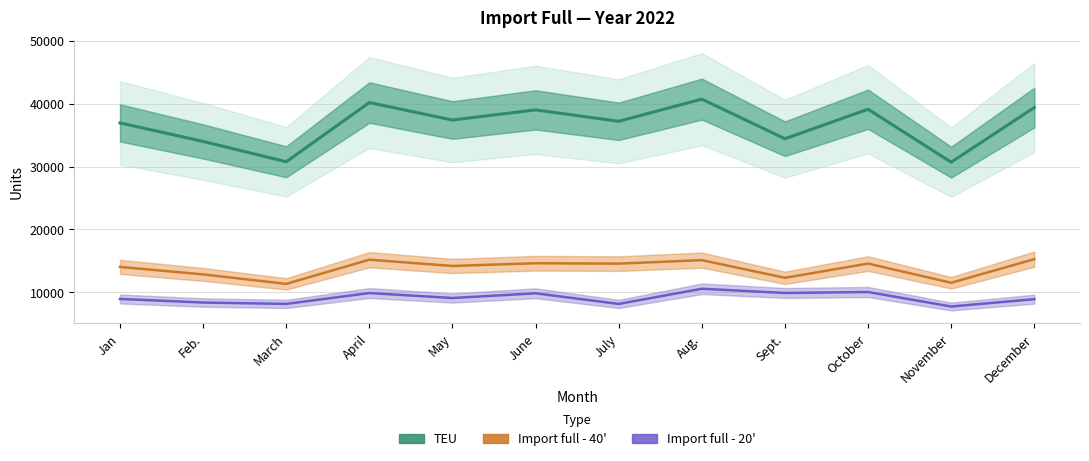

Between Feb. and October, which series saw the biggest shift?

TEU